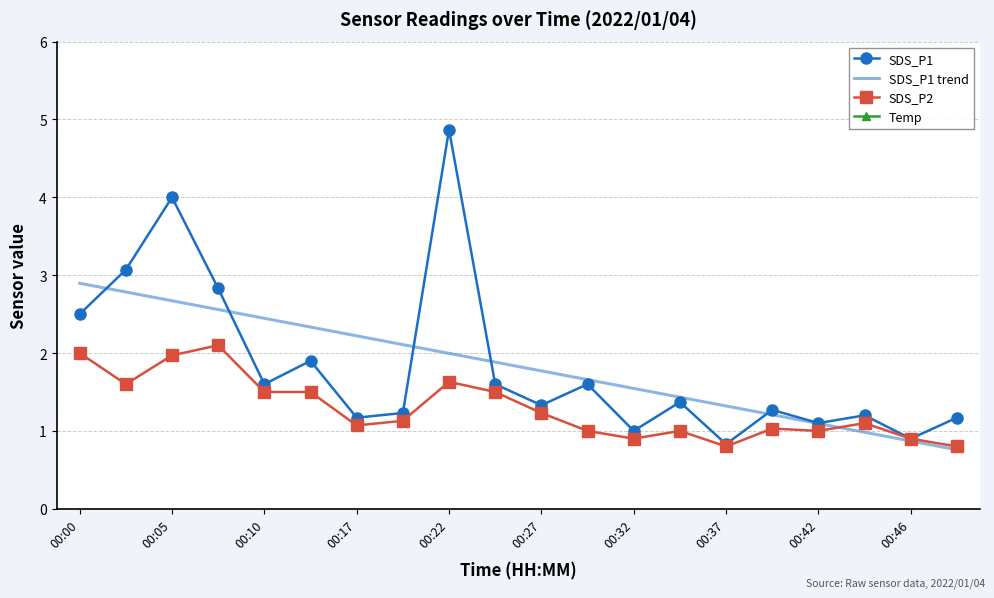

True or false: SDS_P2 has a value of 1.2 at 00:37.

False